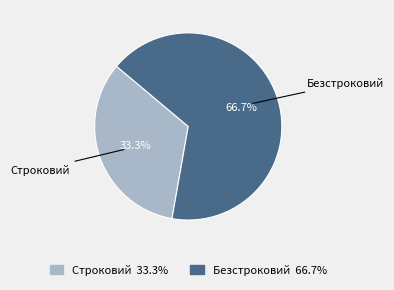

Does Безстроковий represent more than half of the total?

Yes